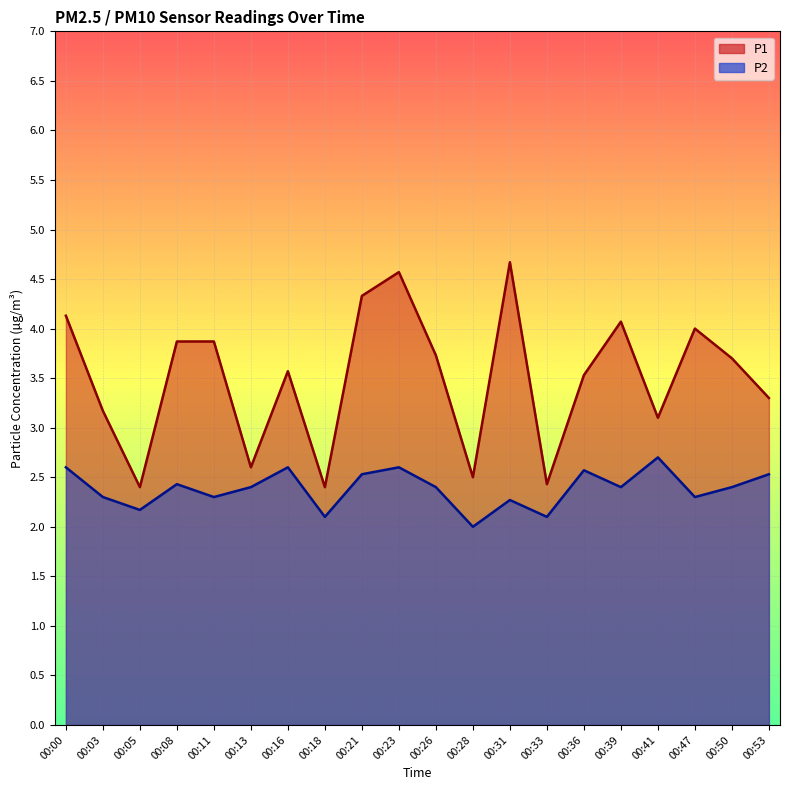

Rank the series at 00:47 from lowest to highest value.

P2, P1